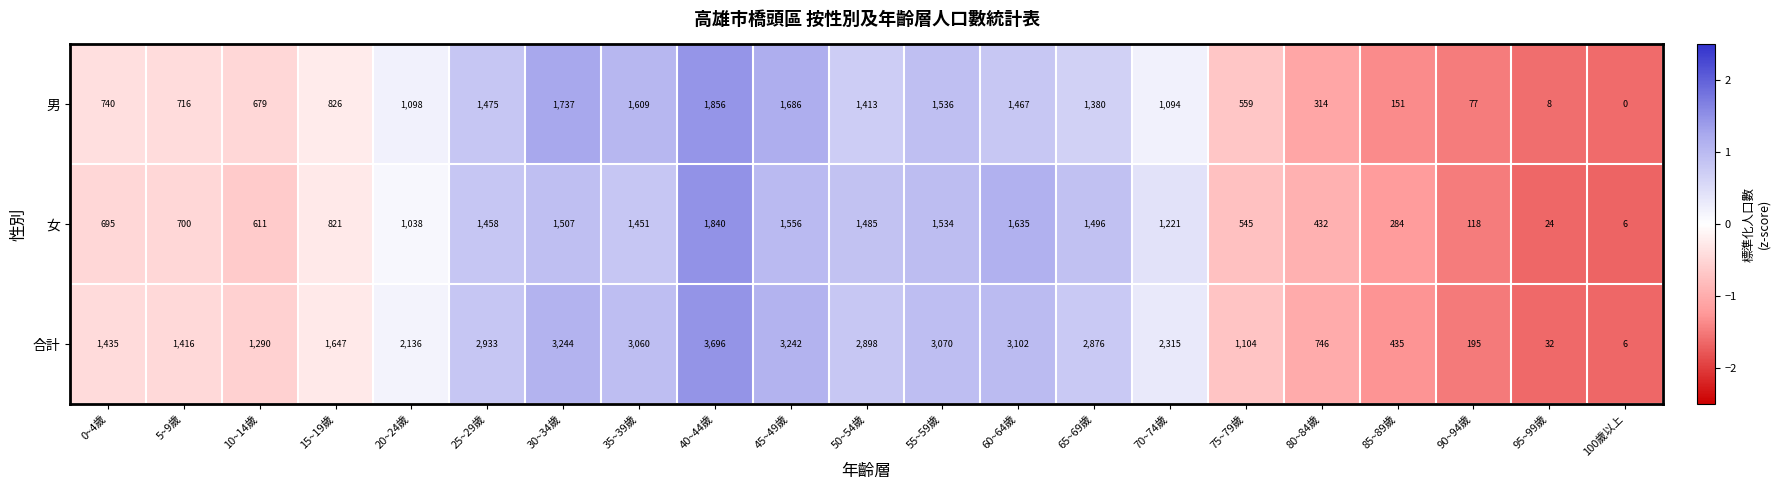

What is the total value across all series at 15~19歲?

3294